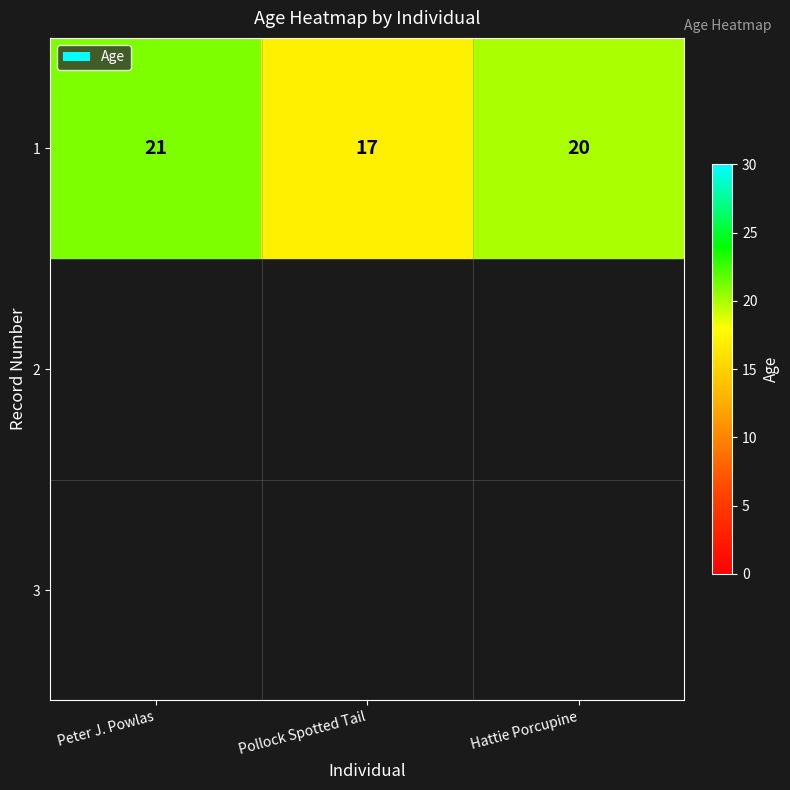

What is the ratio of the value at Hattie Porcupine to the value at Peter J. Powlas?

1.0